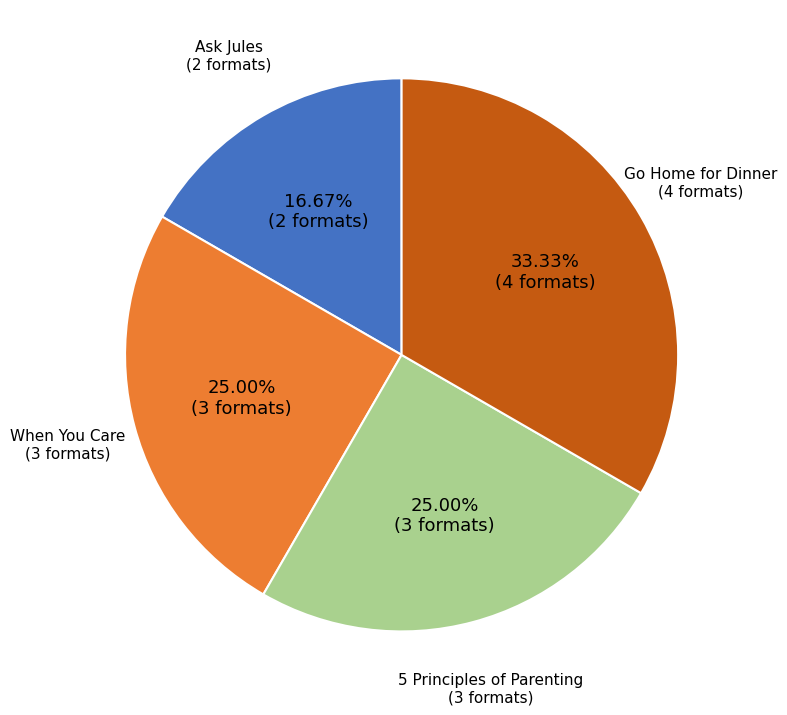

To the nearest percent, what is the combined percentage of When You Care and 5 Principles of Parenting?

50%